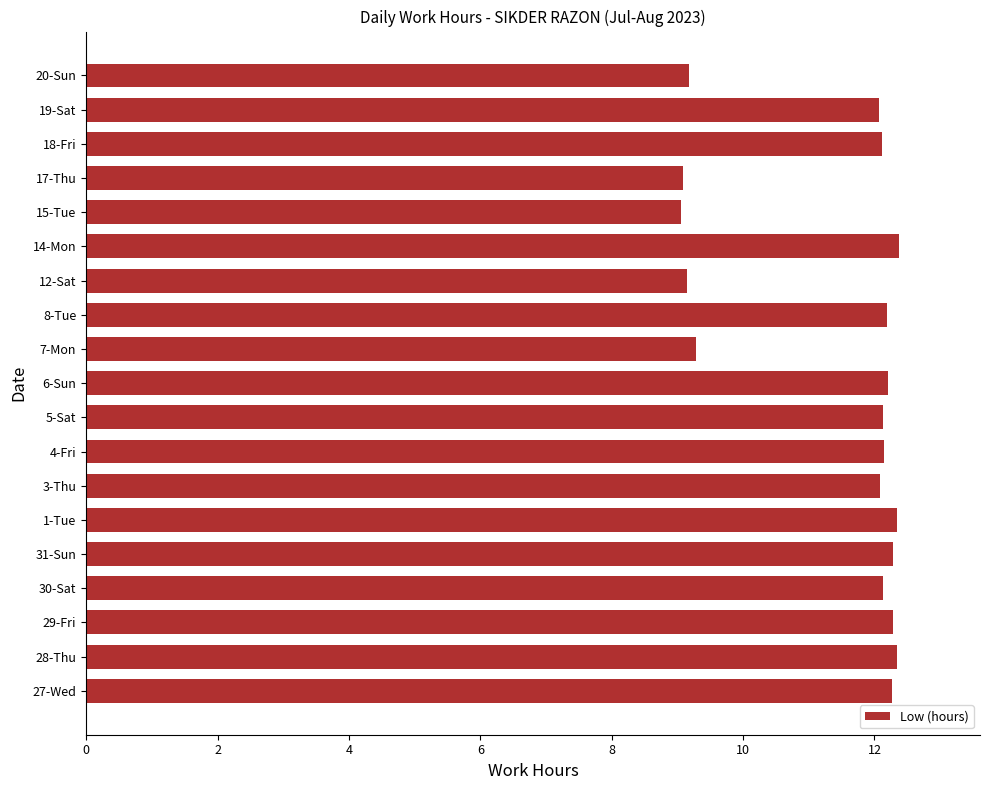

Approximately how many times larger is the value at 19-Sat compared to 7-Mon?

1.3